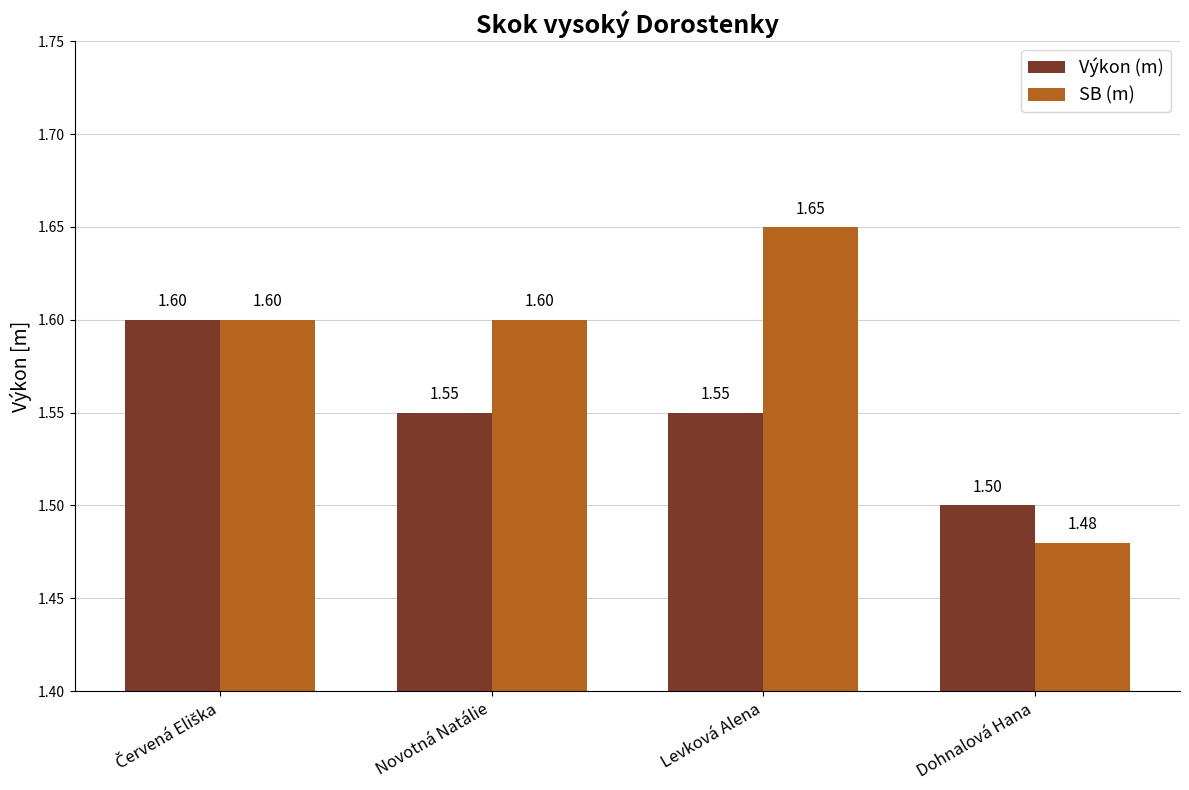

Rank the series by their average value, from highest to lowest.

SB (m), Výkon (m)